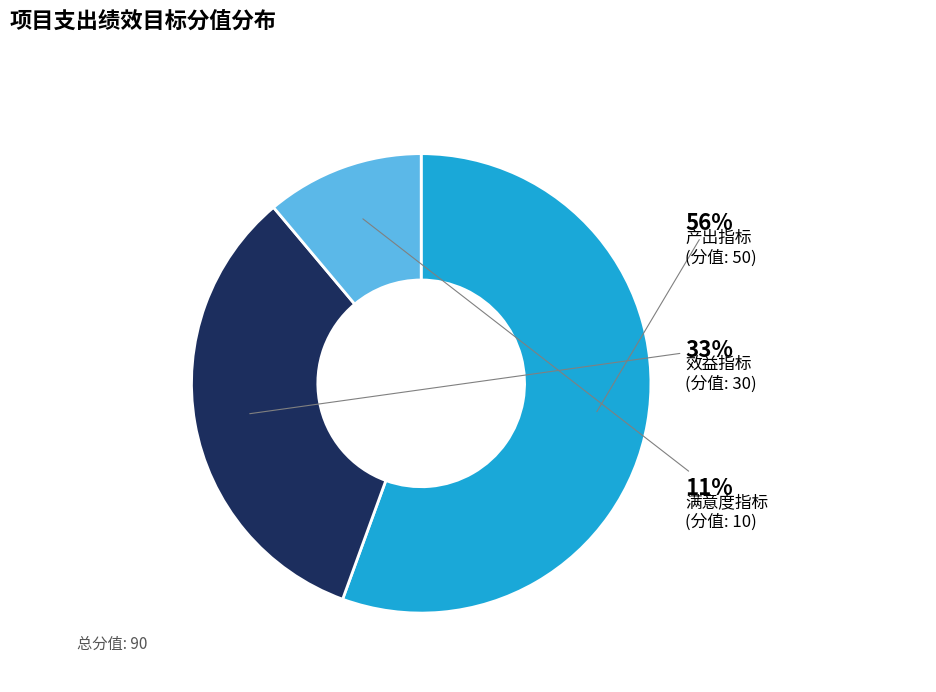

Between 效益指标 and 产出指标, which is larger?

产出指标